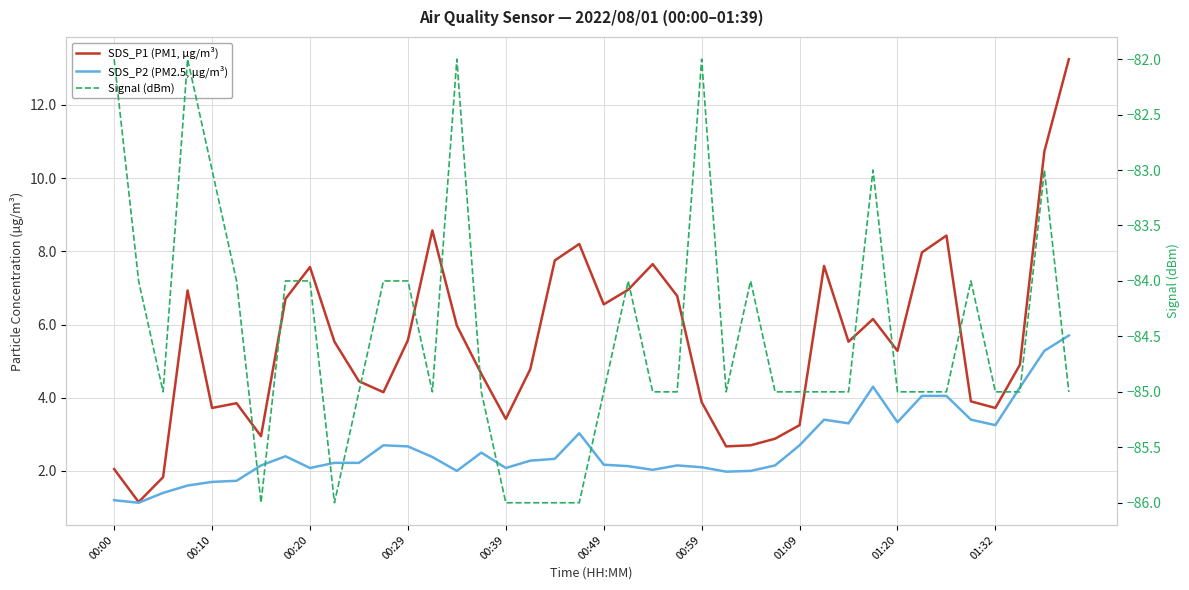

How many data points in SDS_P2 (PM2.5, µg/m³) are less than 2?

7